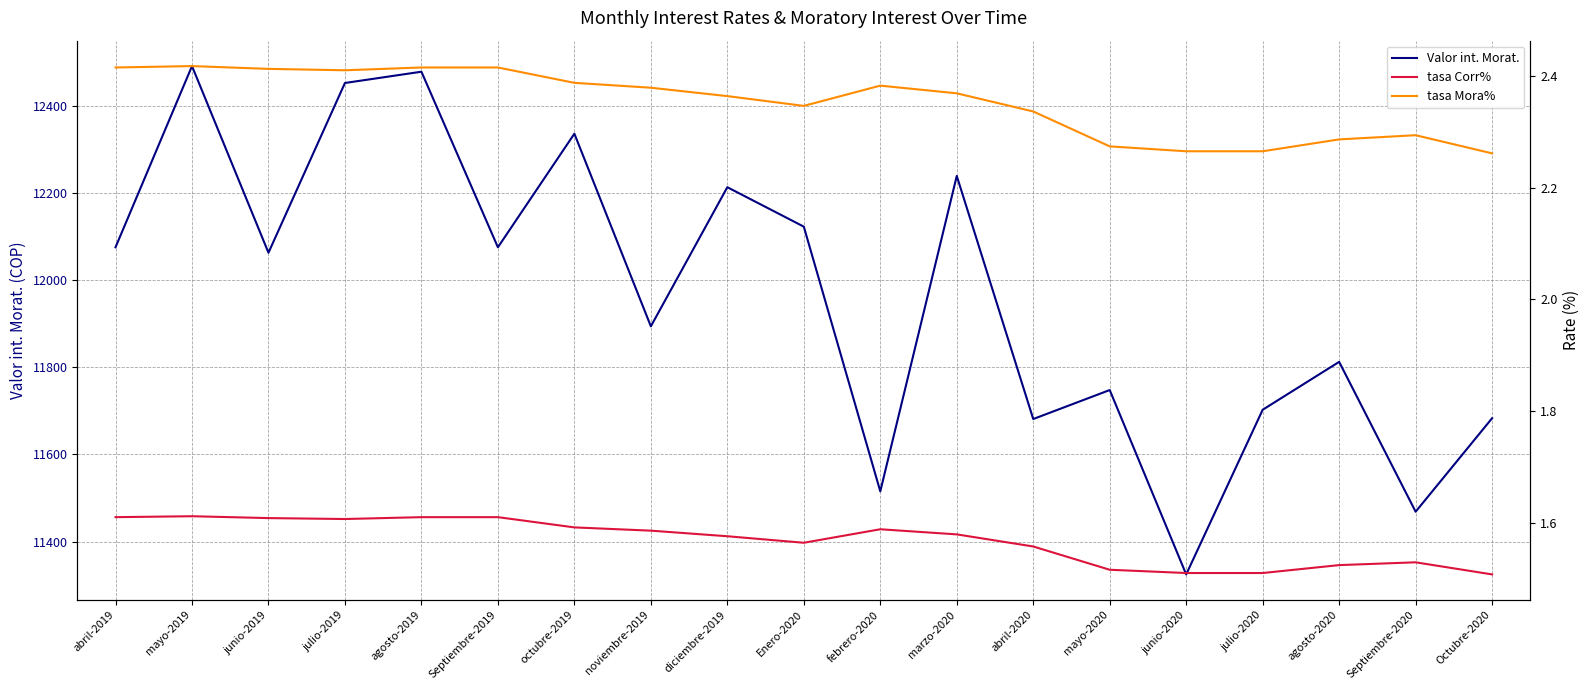

What is the minimum value shown in the chart?

1.5